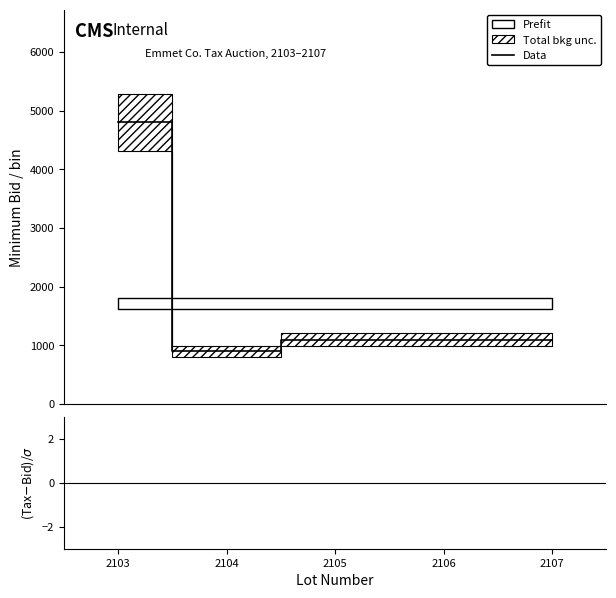

How many values in the Data series are below 1100?

1